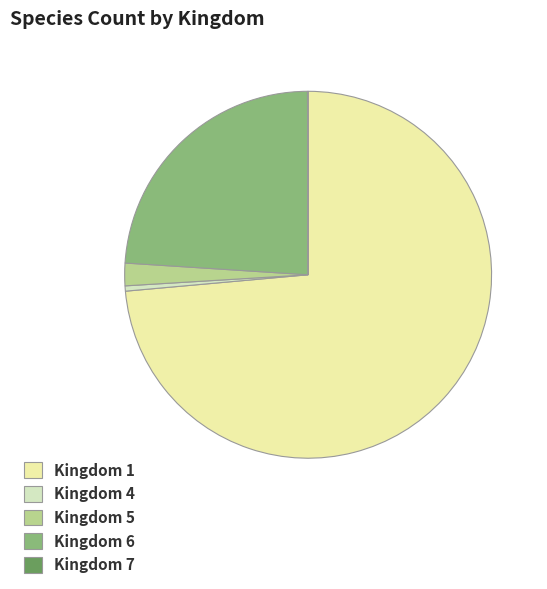

How many segments does this pie chart have?

5